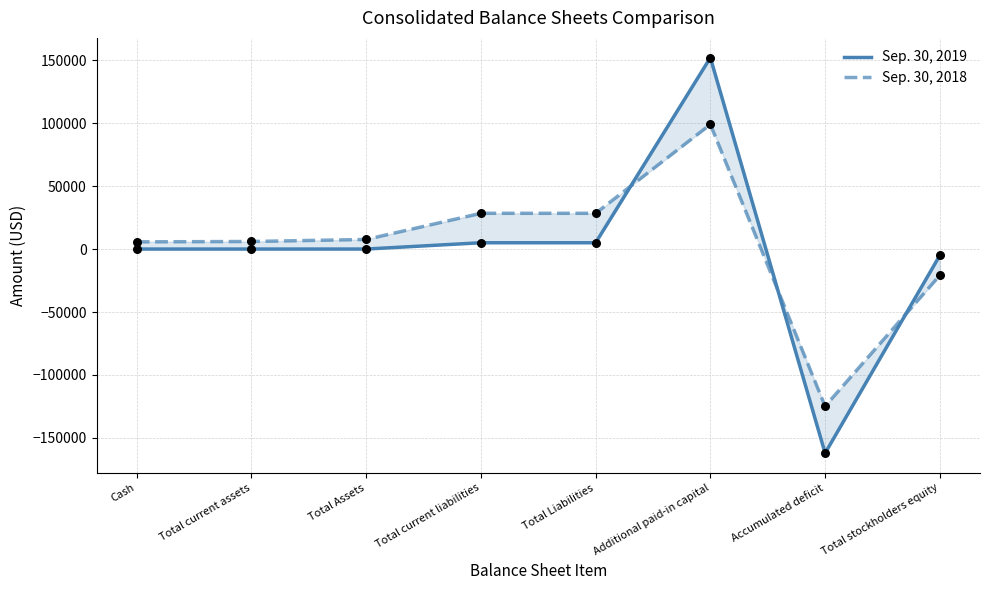

At which category is the sum across all series the highest?

Additional paid-in capital